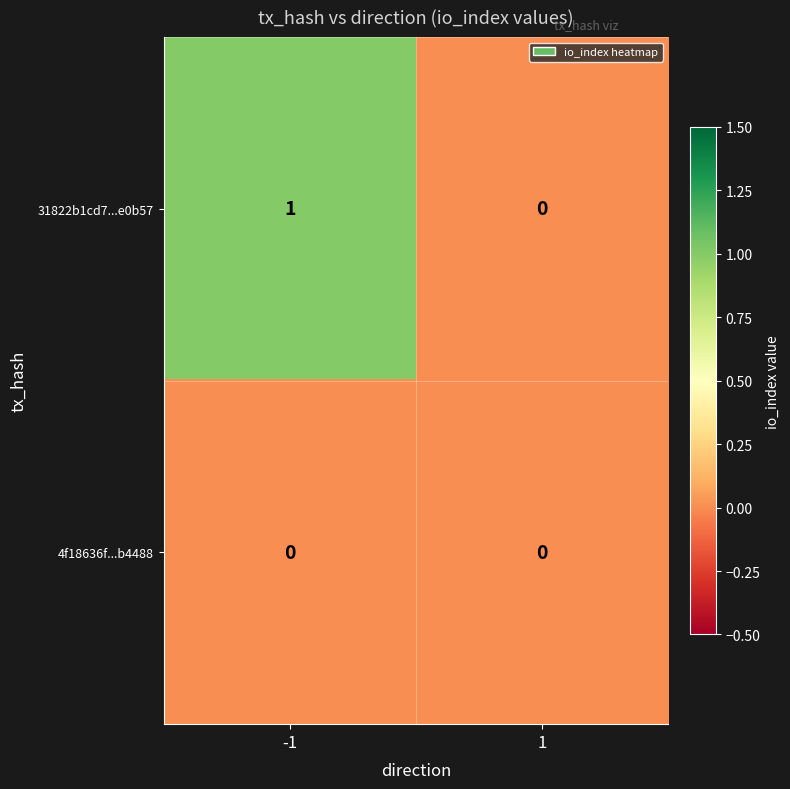

Which series has the largest total across all categories?

31822b1cd7...e0b57